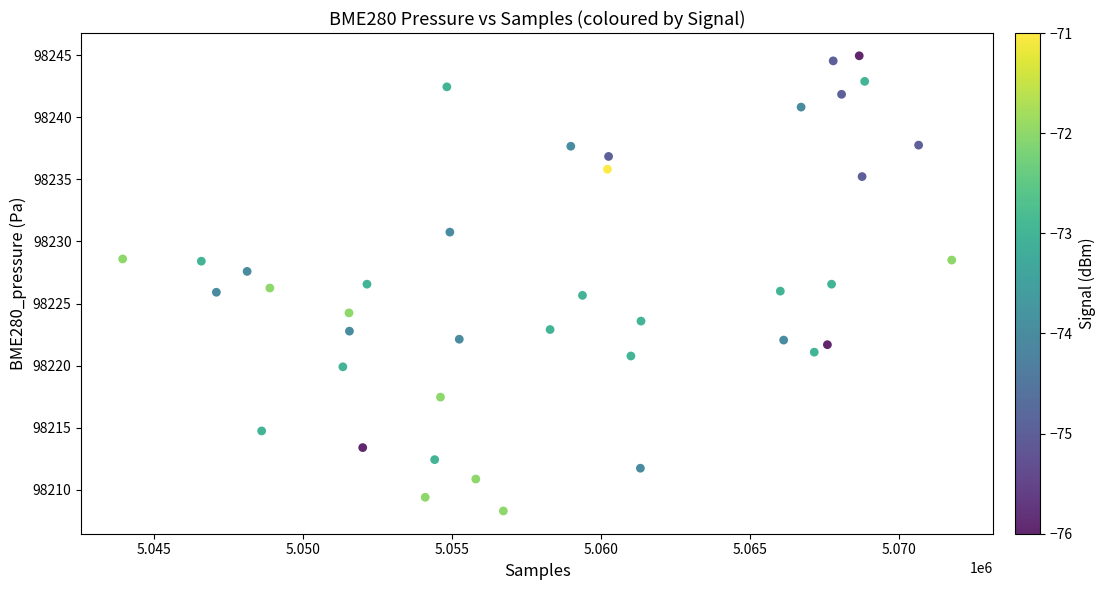

What is the range of X values (max minus min)?

27854.0